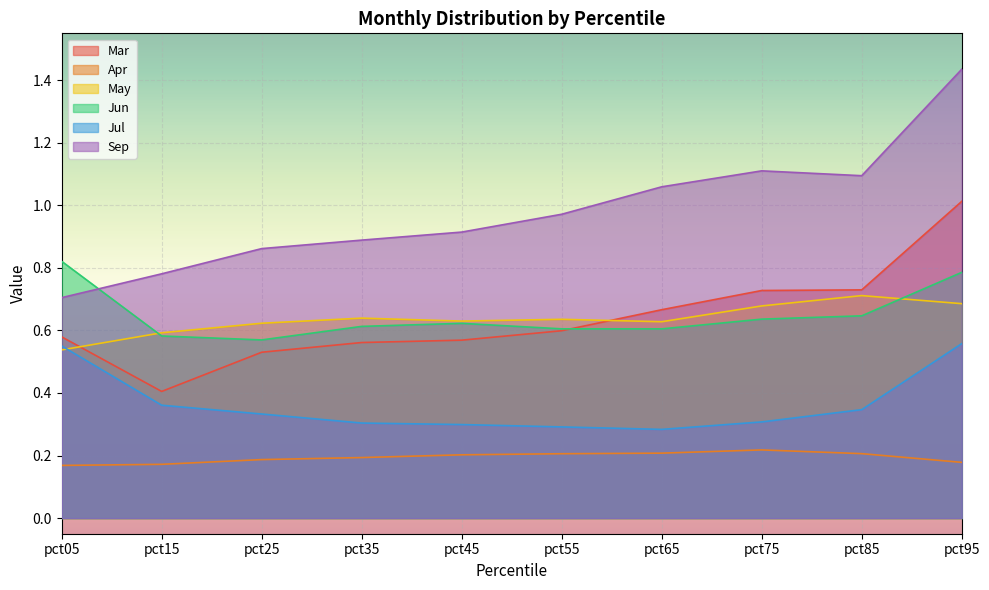

What is the smallest value displayed?

0.2